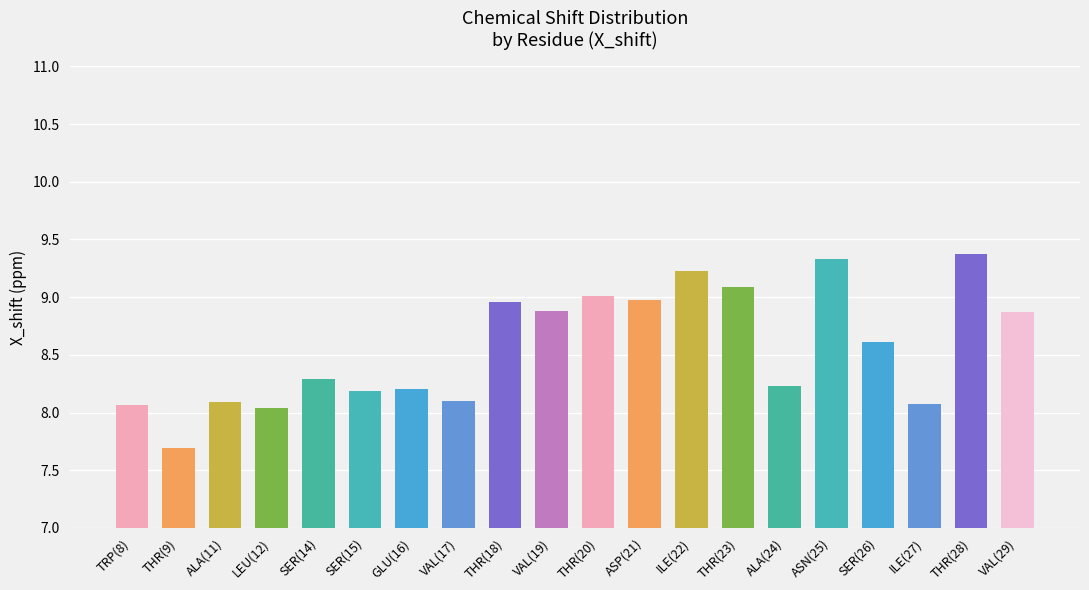

How many series are shown in this chart?

1